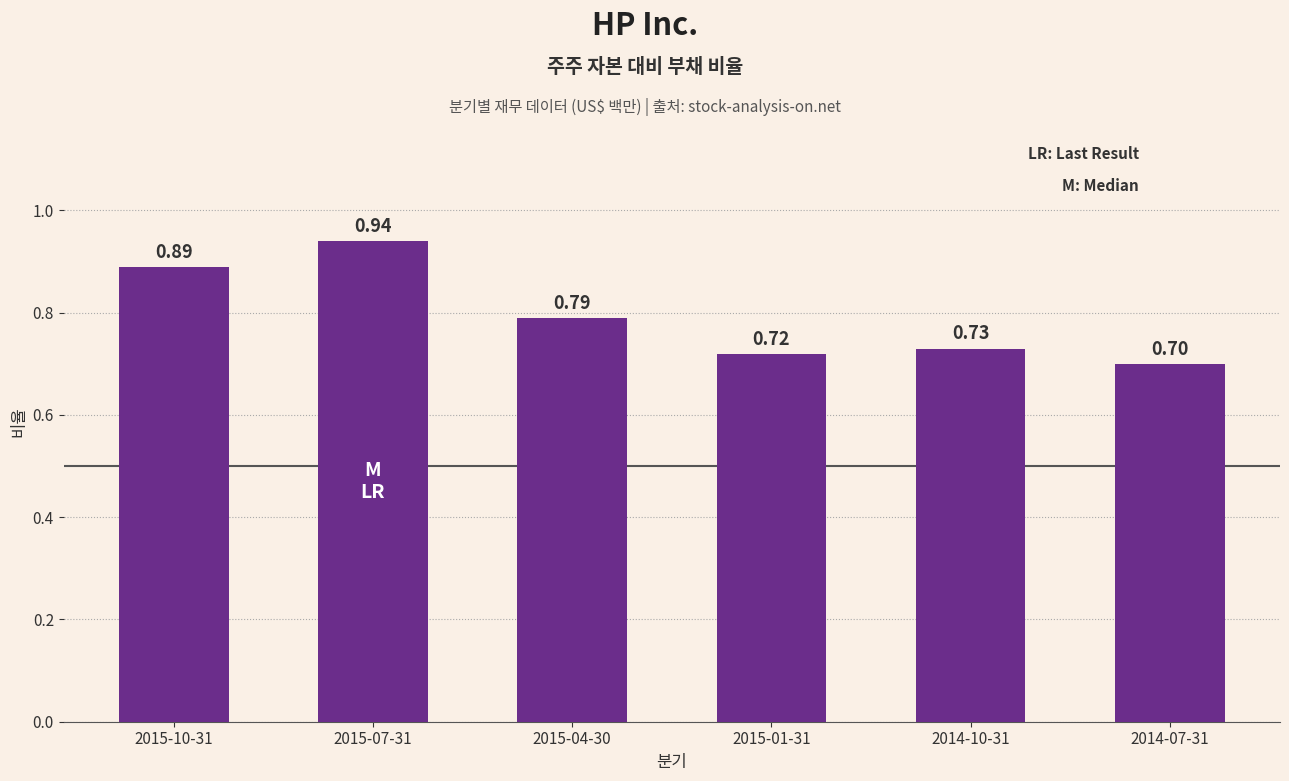

What is the change in value from 2015-10-31 to 2014-10-31?

-0.2